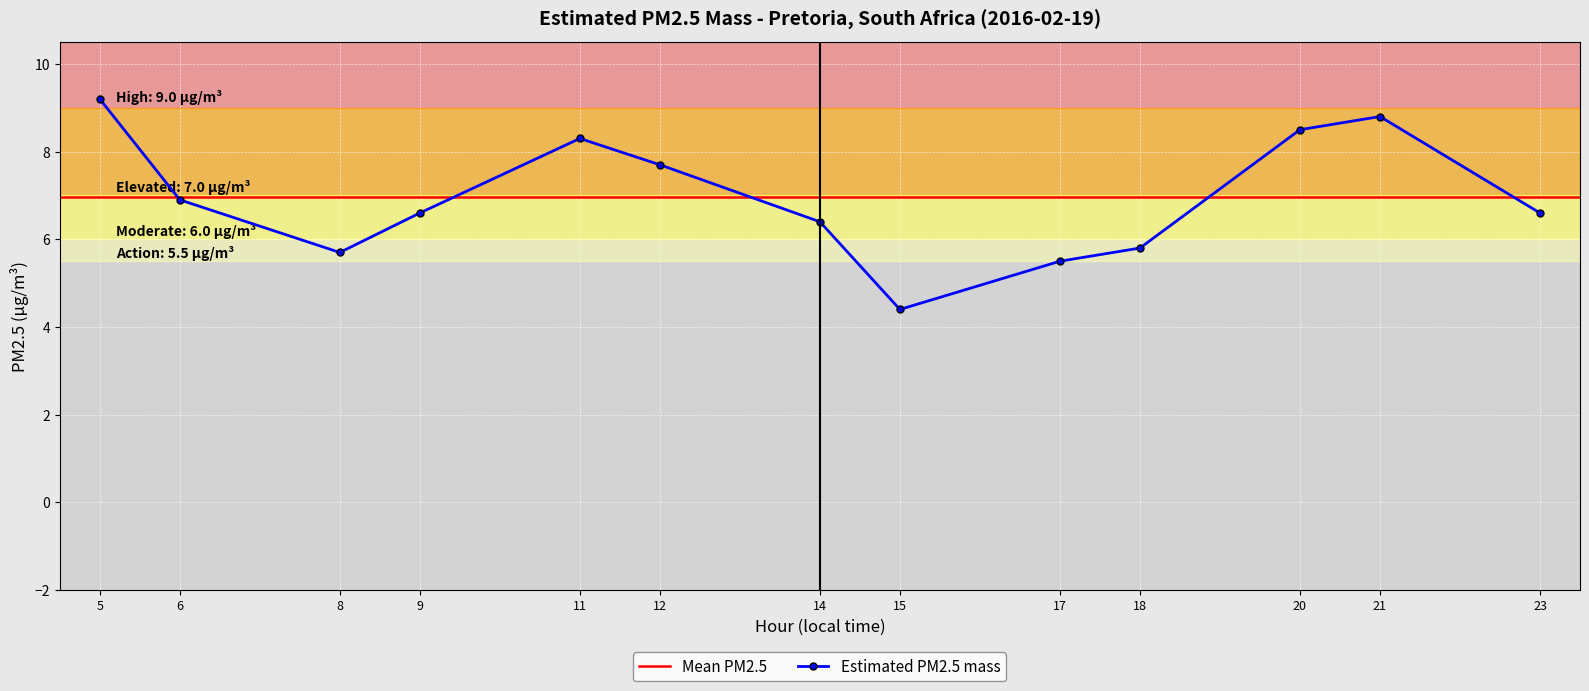

Rank the categories by value from lowest to highest.

15, 17, 8, 18, 14, 9, 23, 6, 12, 11, 20, 21, 5